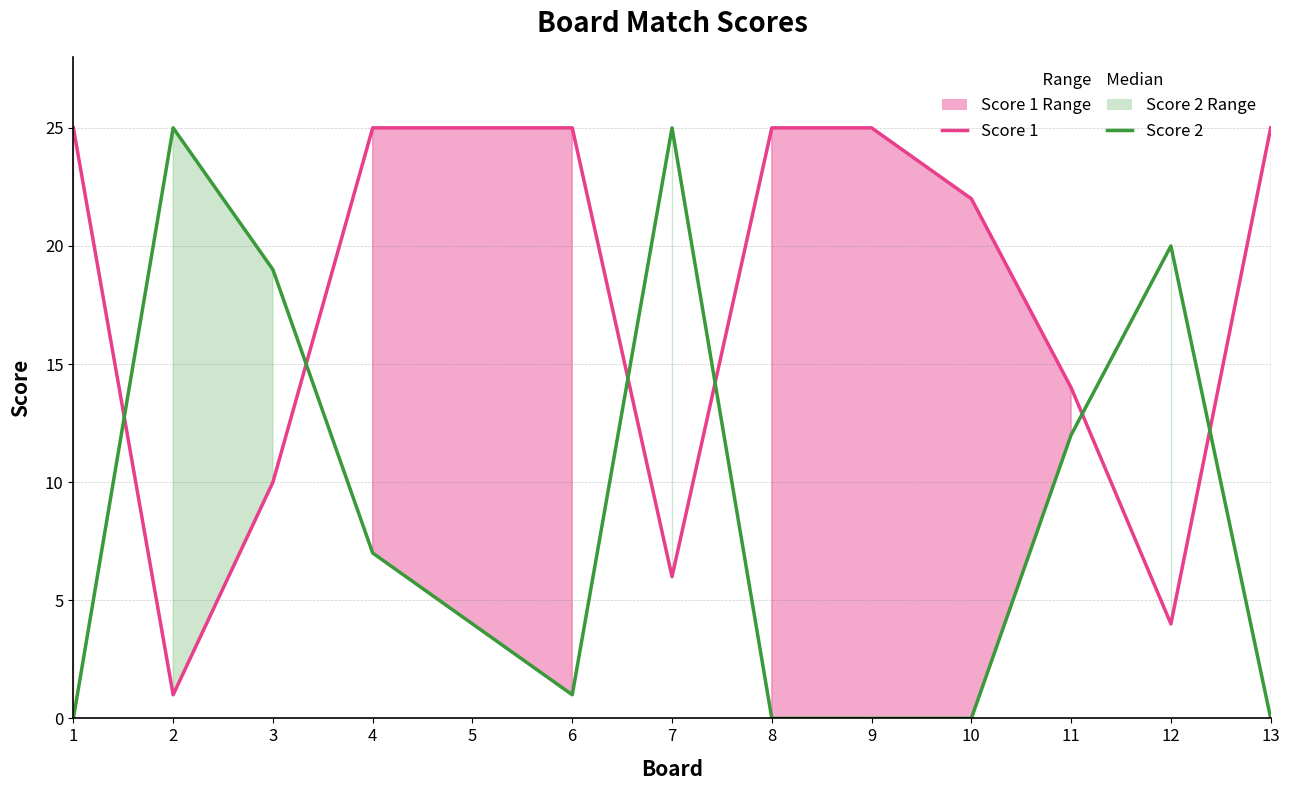

Which series has the largest total across all categories?

Score 1